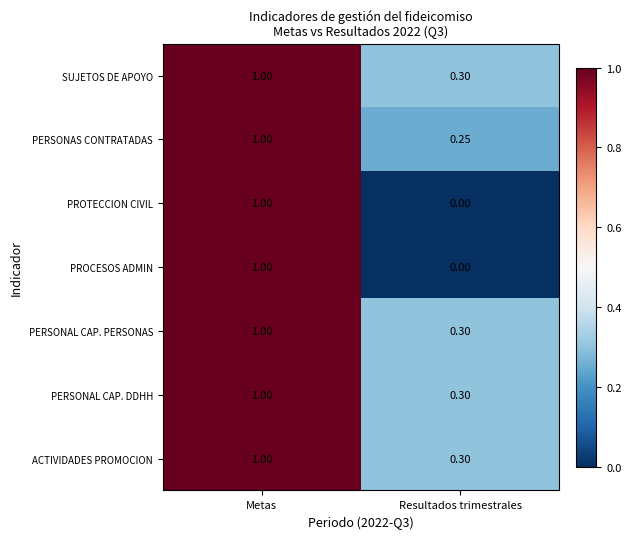

List the labels in order of SUJETOS DE APOYO value, smallest first.

Resultados trimestrales, Metas